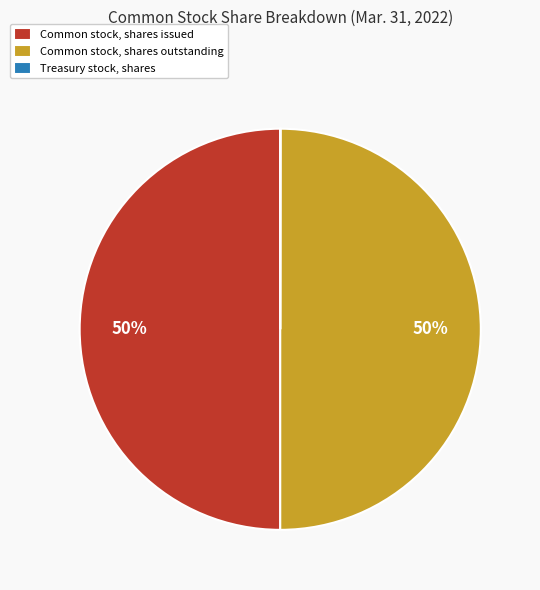

What is the ratio of the value at Common stock, shares issued to the value at Common stock, shares outstanding?

1.0